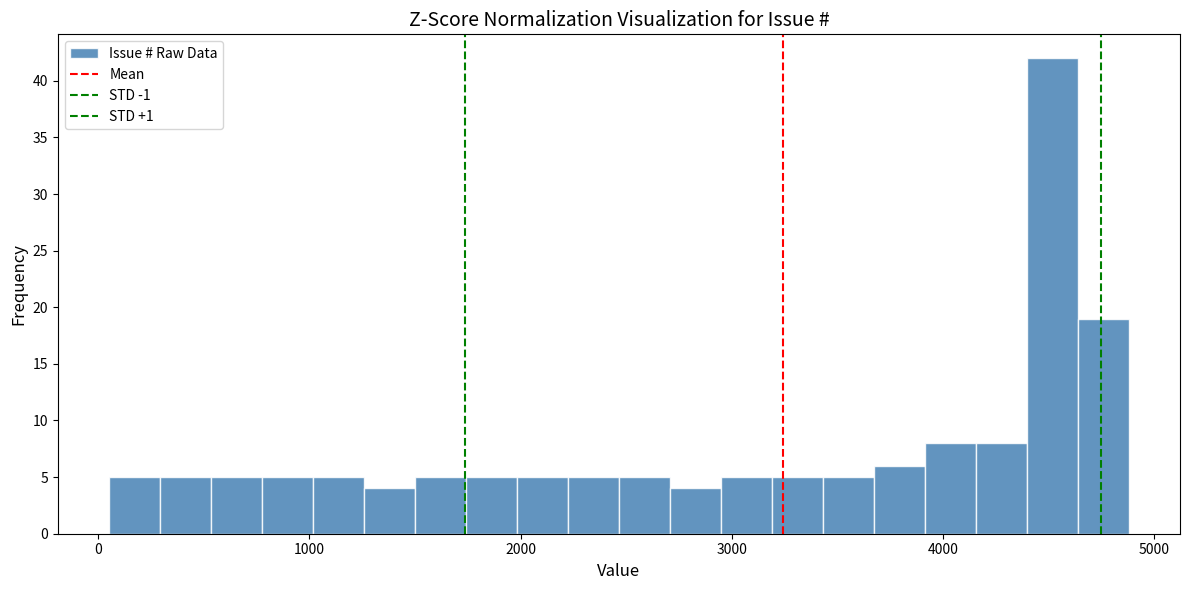

Around what value on the x-axis is the tallest bar? Give the approximate position of its centre, as read against the axis.

4500